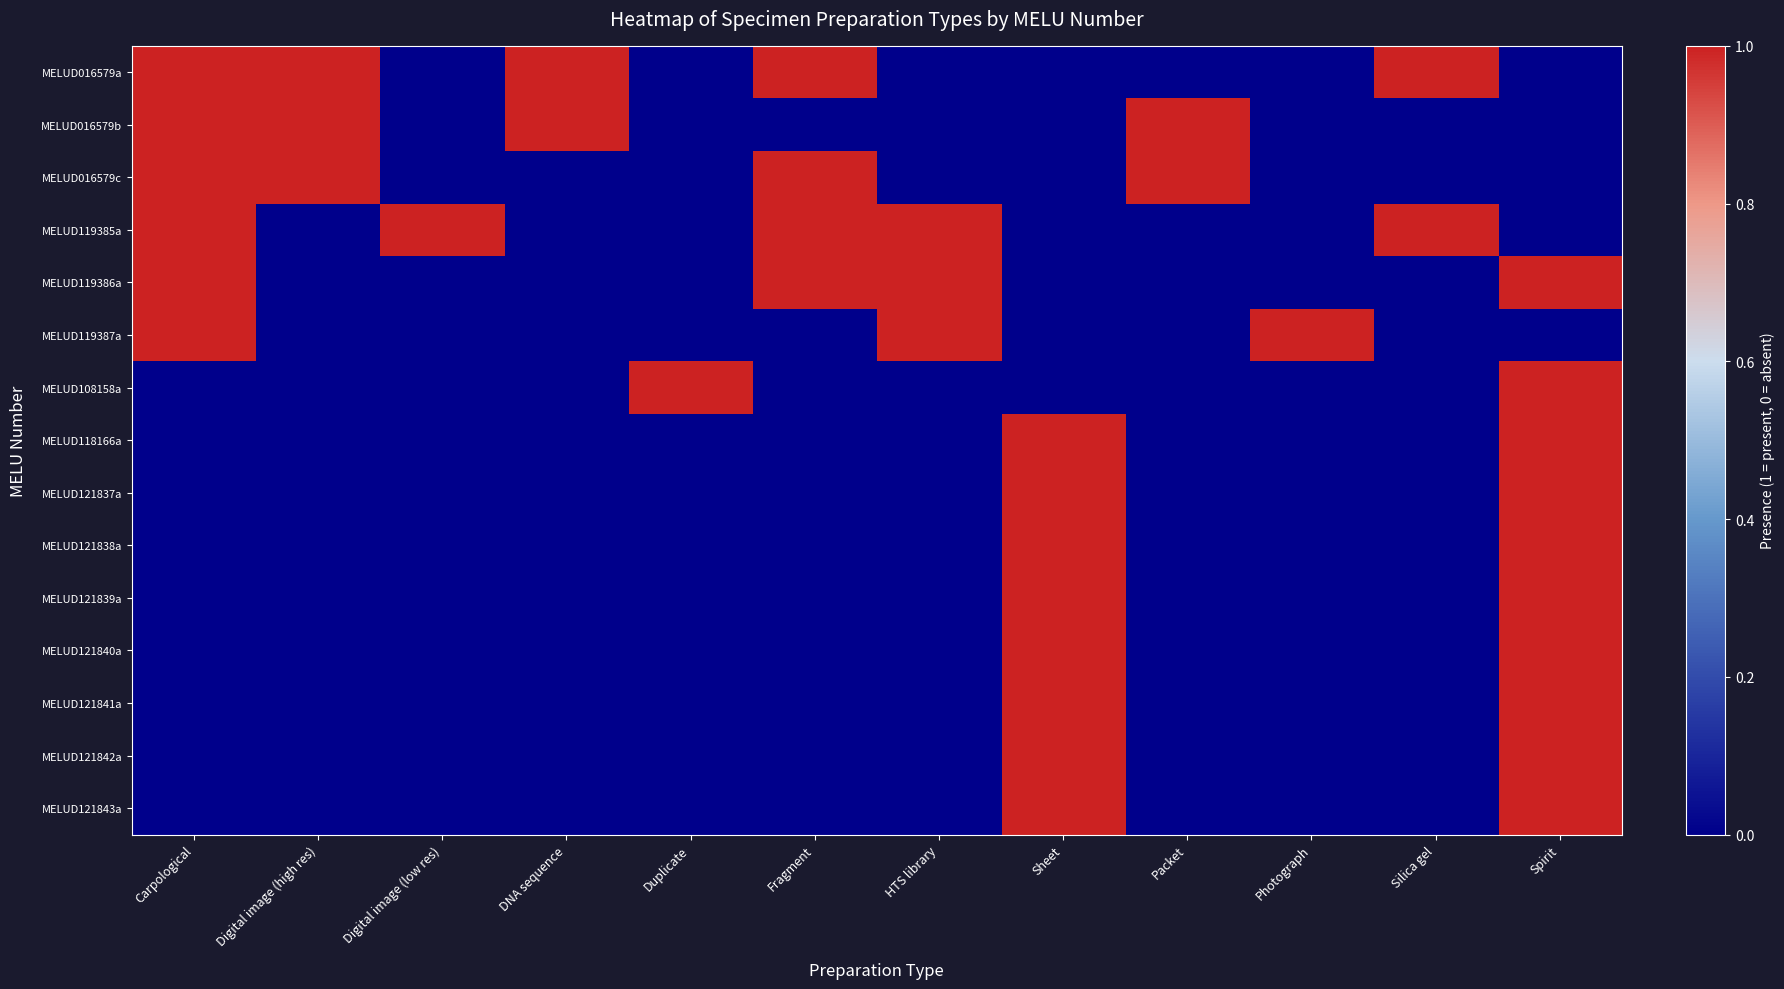

What is the difference between the highest and lowest values at Duplicate?

1